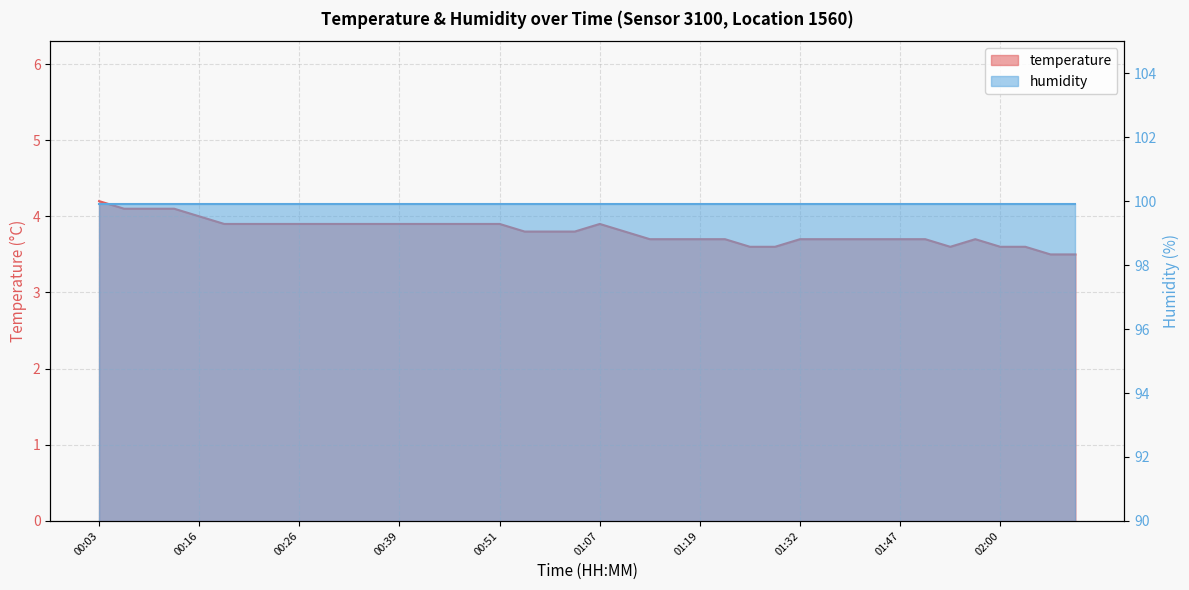

Which label corresponds to the largest value in the chart?

00:03